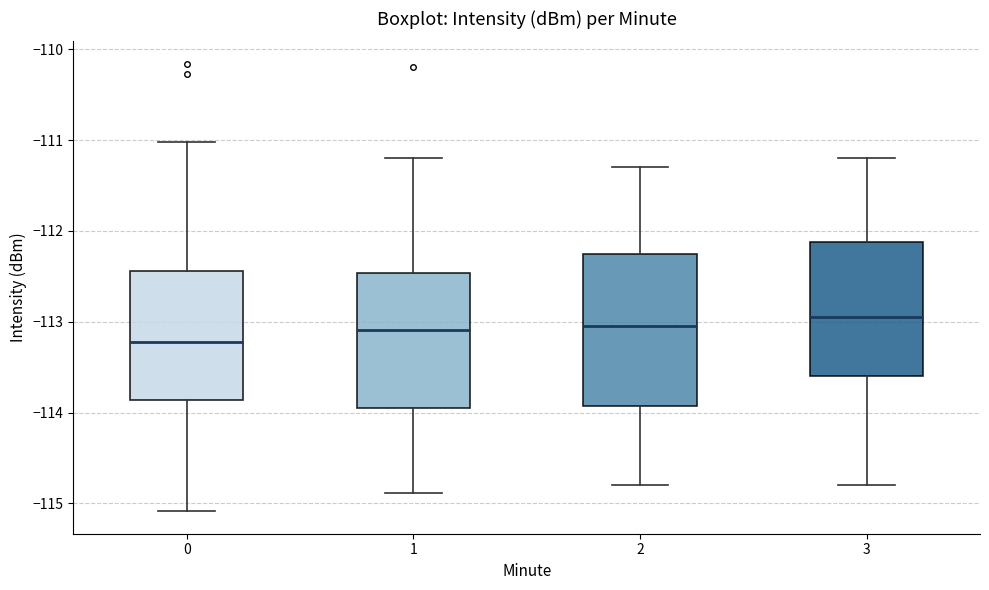

Where is the upper edge of the box at x = 1 on the y-axis? The values are not printed on the chart, so give them approximately, as read against the axis.

-112.5